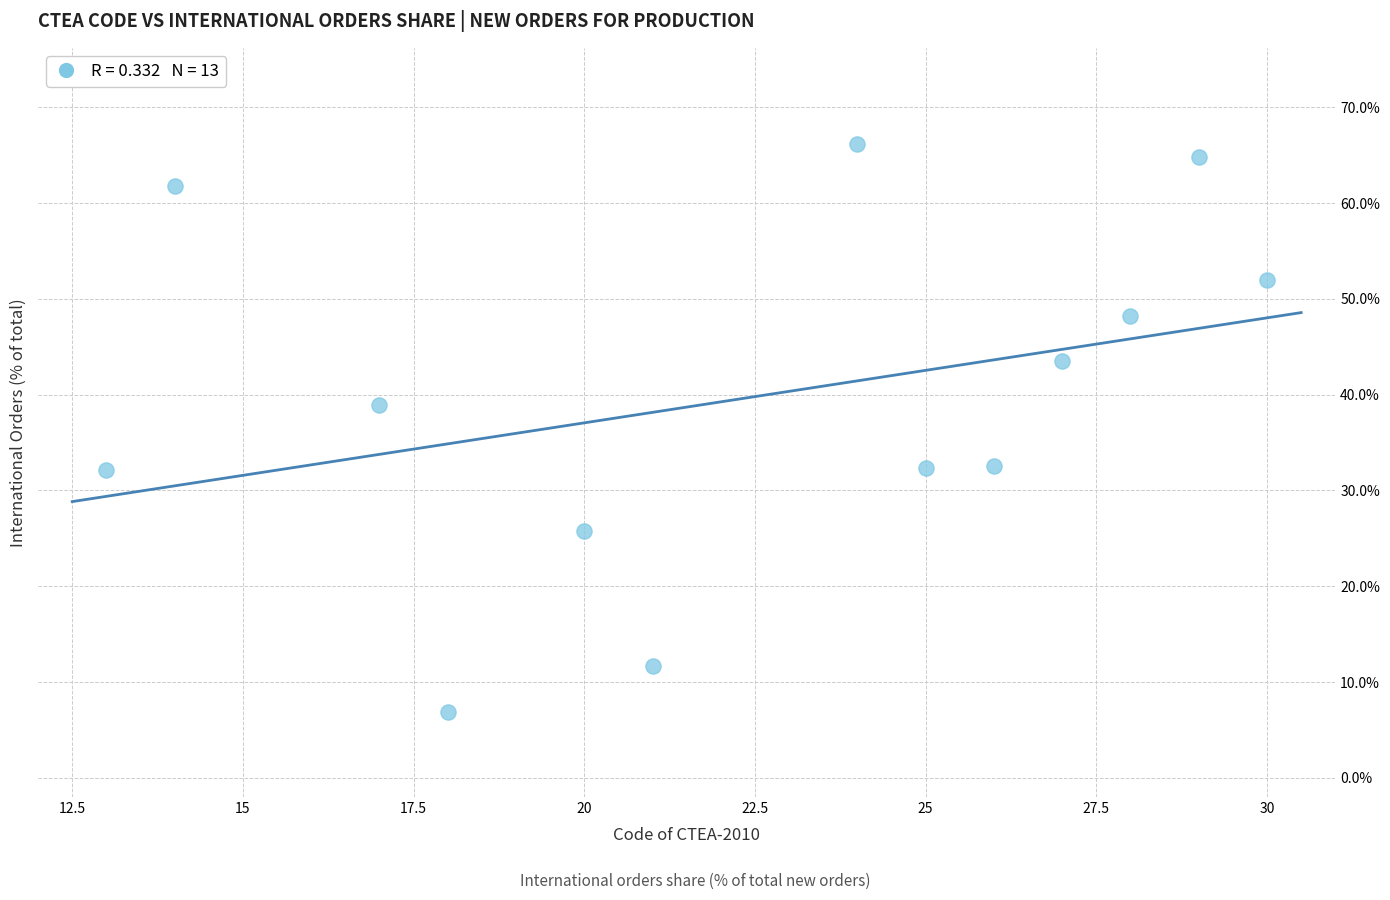

What is the range of Y values (max minus min)?

59.3